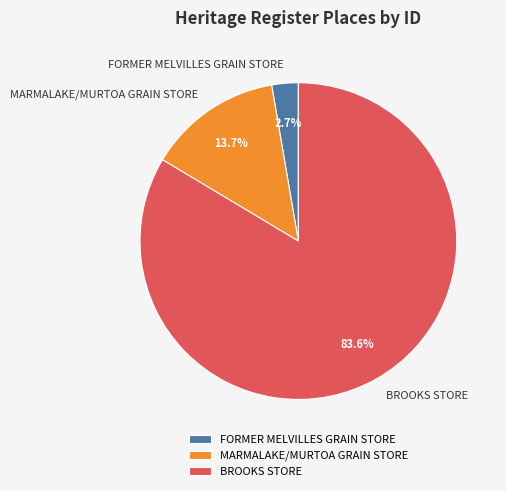

Does BROOKS STORE represent more than half of the total?

Yes